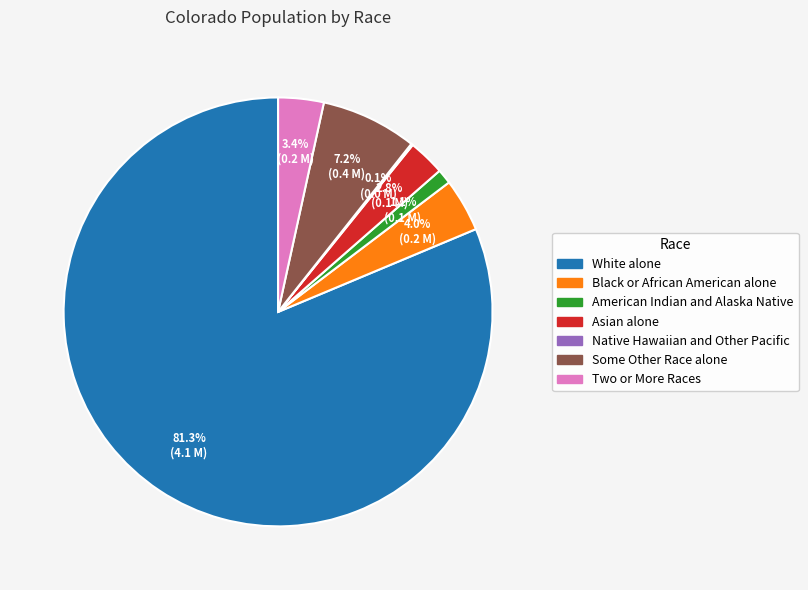

Which has a higher value, White alone or Two or More Races?

White alone